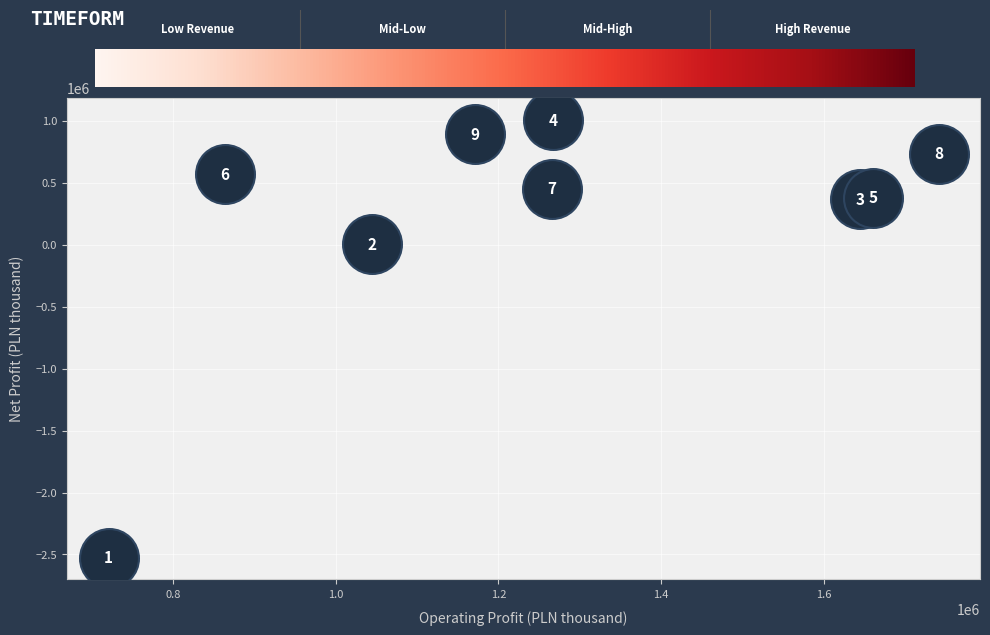

What is the range of X values (max minus min)?

1020863